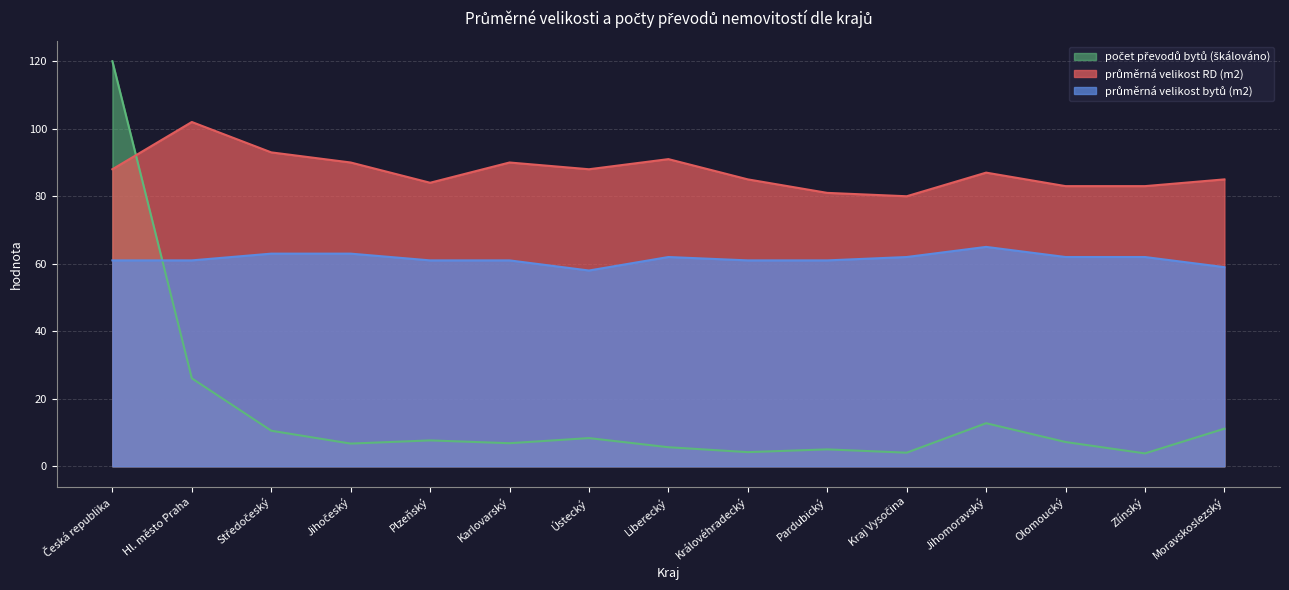

What is the difference between the počet převodů bytů (tis.) values at Ústecký and Zlínský?

4.5